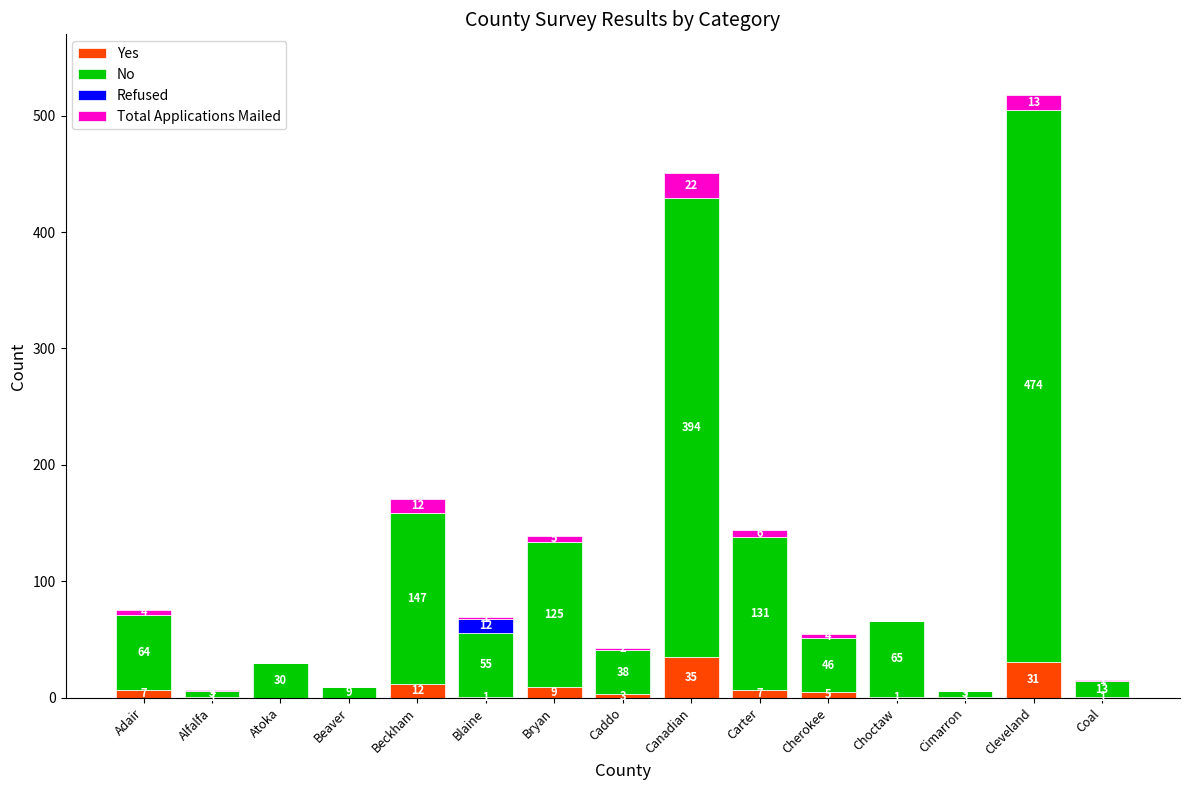

What are all the series names shown in the legend?

Yes, No, Refused, Total Applications Mailed